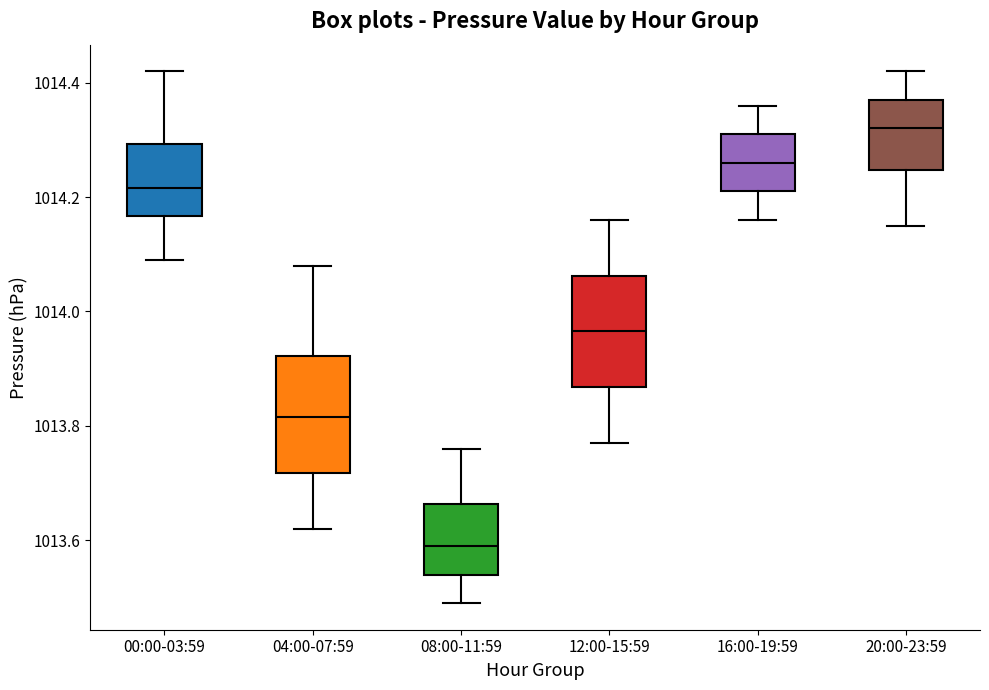

Reading left to right, transcribe this box plot: for each box, give where its median line is, the range the box spans, and where its two whiskers end, as read against the y-axis. The values are not printed on the chart, so give them approximately, as read against the axis.

00:00-03:59: median 1014.22, box 1014.16 to 1014.30, whiskers 1014.10 to 1014.42
04:00-07:59: median 1013.82, box 1013.72 to 1013.92, whiskers 1013.62 to 1014.08
08:00-11:59: median 1013.60, box 1013.54 to 1013.66, whiskers 1013.50 to 1013.76
12:00-15:59: median 1013.96, box 1013.86 to 1014.06, whiskers 1013.78 to 1014.16
16:00-19:59: median 1014.26, box 1014.22 to 1014.32, whiskers 1014.16 to 1014.36
20:00-23:59: median 1014.32, box 1014.24 to 1014.38, whiskers 1014.16 to 1014.42